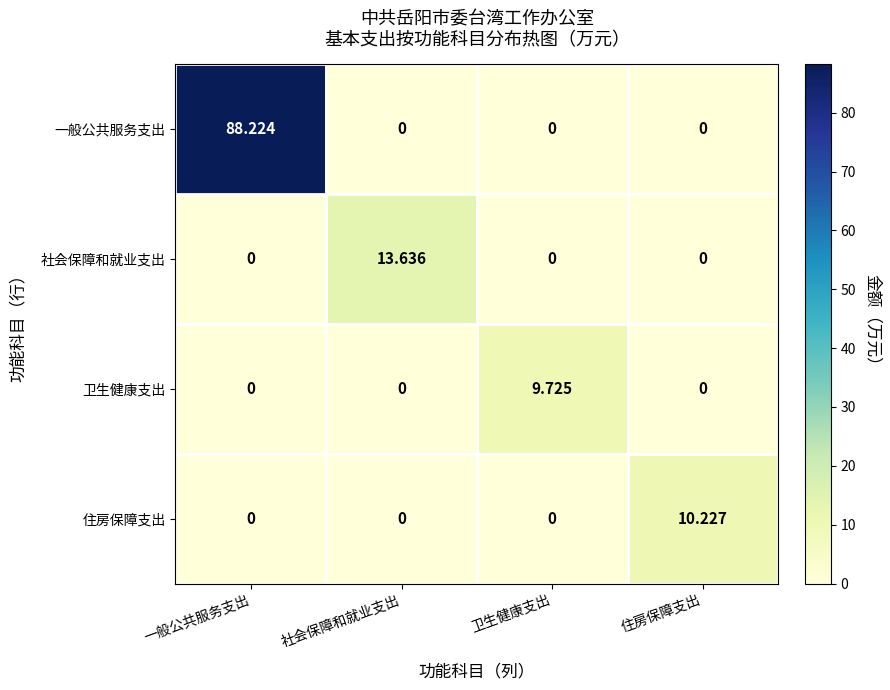

At which category is the sum across all series the highest?

一般公共服务支出